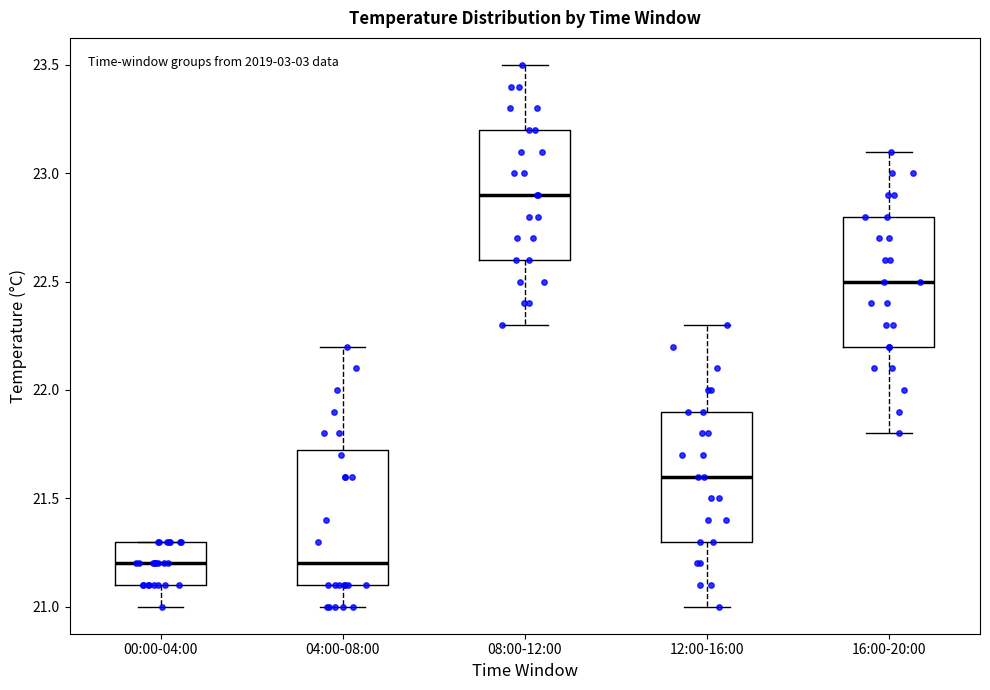

Reading left to right, read every box against the y-axis: the position of its median line, the range the box covers, and the ends of its whiskers. The values are not printed on the chart, so give them approximately, as read against the axis.

00:00-04:00: median 21.20, box 21.10 to 21.30, whiskers 21.00 to 21.30
04:00-08:00: median 21.20, box 21.10 to 21.75, whiskers 21.00 to 22.20
08:00-12:00: median 22.90, box 22.60 to 23.20, whiskers 22.30 to 23.50
12:00-16:00: median 21.60, box 21.30 to 21.90, whiskers 21.00 to 22.30
16:00-20:00: median 22.50, box 22.20 to 22.80, whiskers 21.80 to 23.10